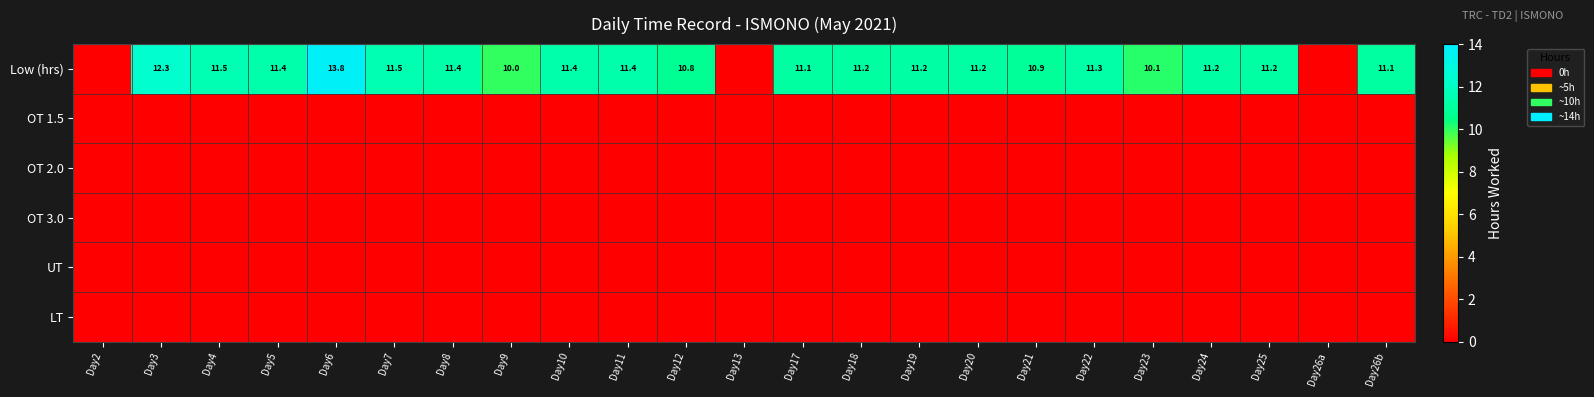

Is it true that Low (hrs) equals 3.2 at Day7?

False